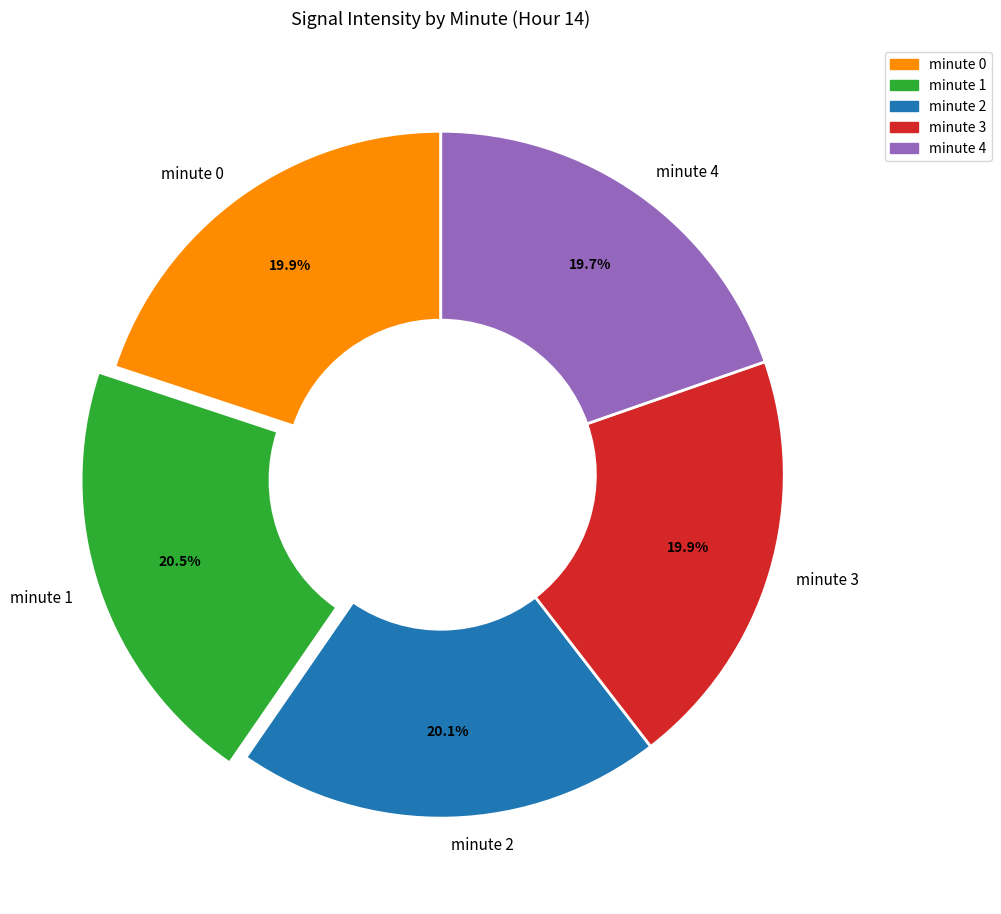

What portion of the pie excludes minute 0?

80.1%